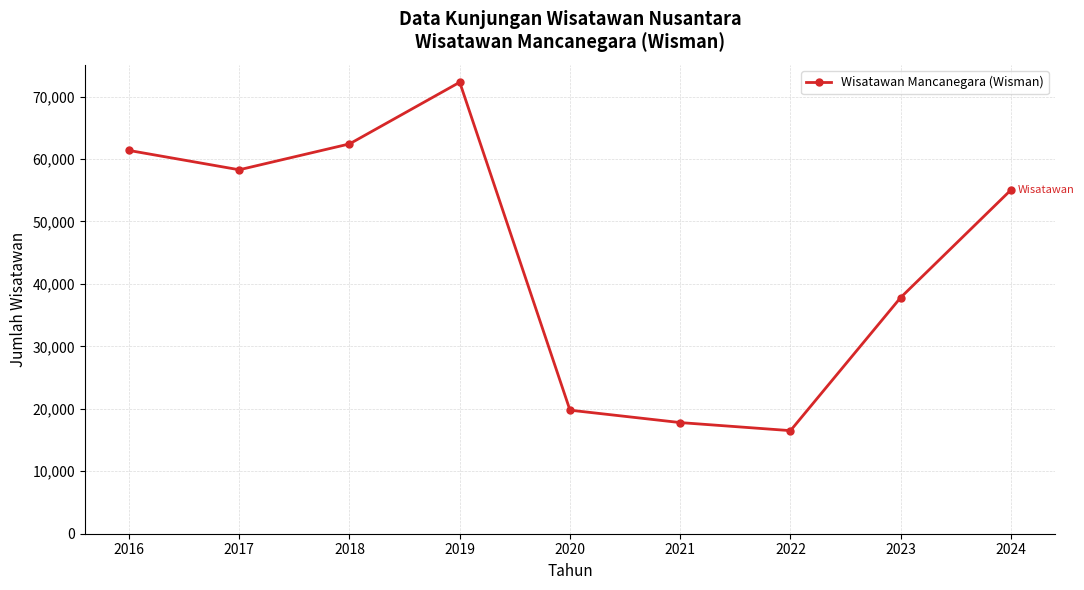

What is the sum of the values at 2022 and 2016?

77883